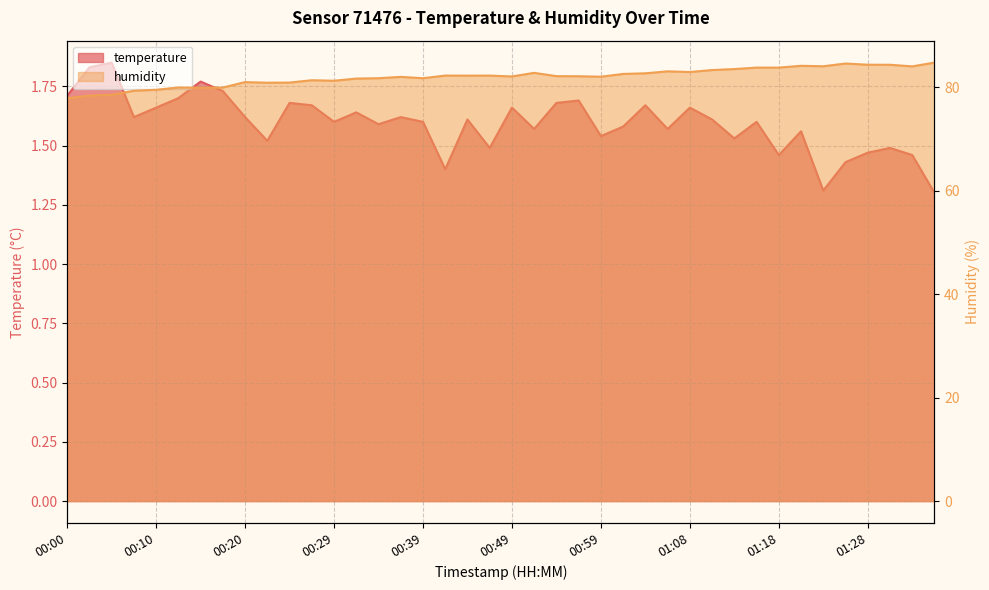

Which label corresponds to the largest value in the chart?

01:35